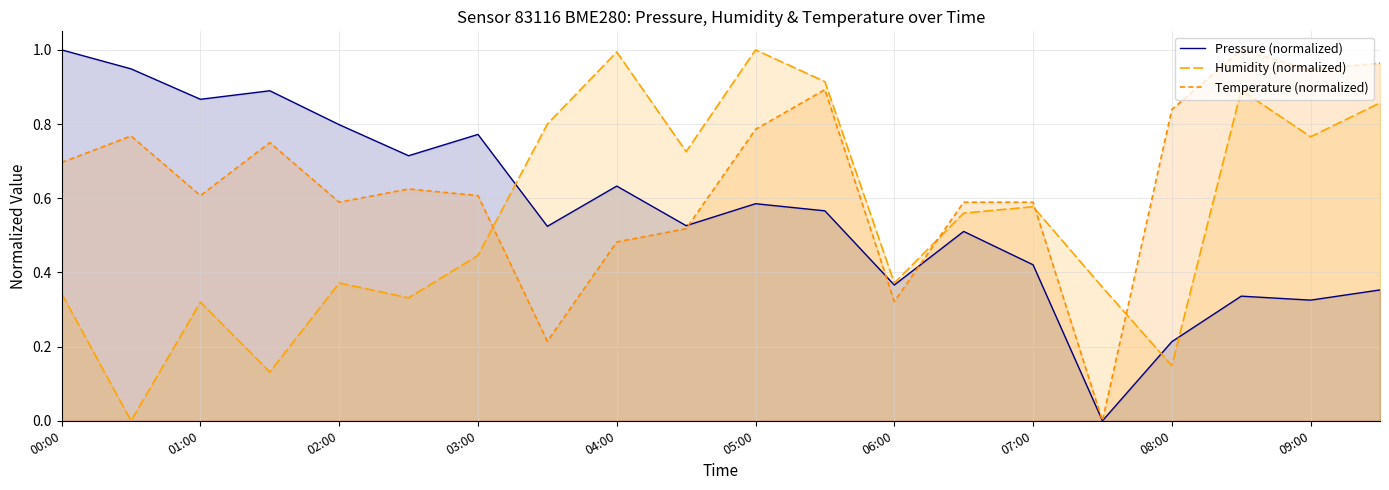

Which series has the largest total across all categories?

Temperature (normalized)